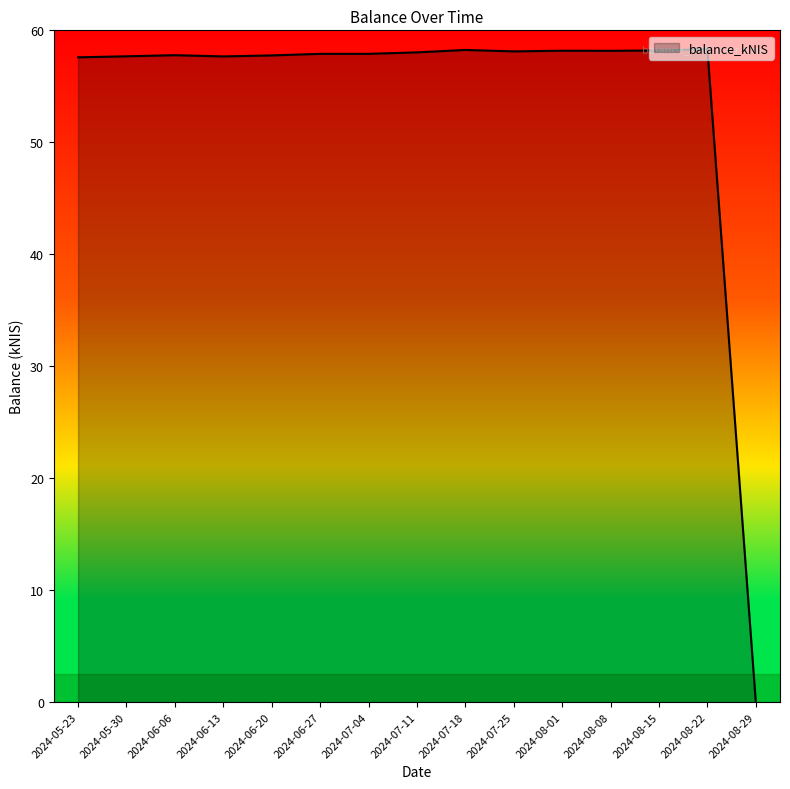

At which category does the chart reach its minimum across all series?

2024-08-29